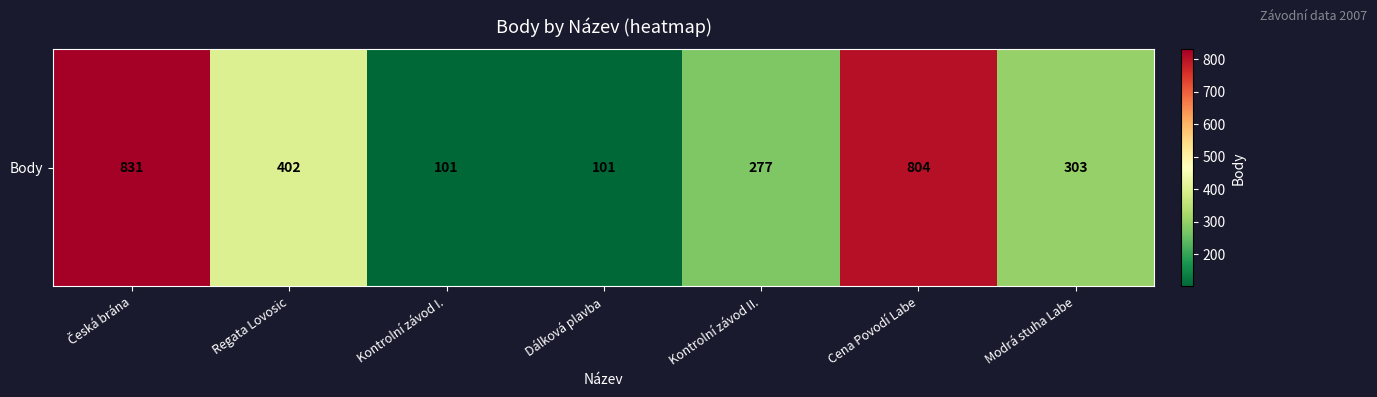

Reading left to right, transcribe all the data shown in this chart.

Česká brána=831	Regata Lovosic=402	Kontrolní závod I.=101	Dálková plavba=101	Kontrolní závod II.=277	Cena Povodí Labe=804	Modrá stuha Labe=303